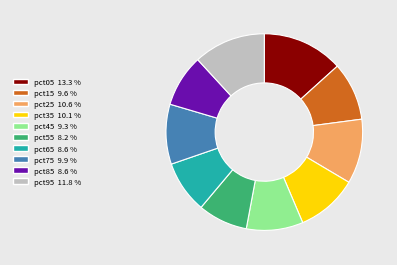

Which has a higher value, pct45 or pct65?

pct45